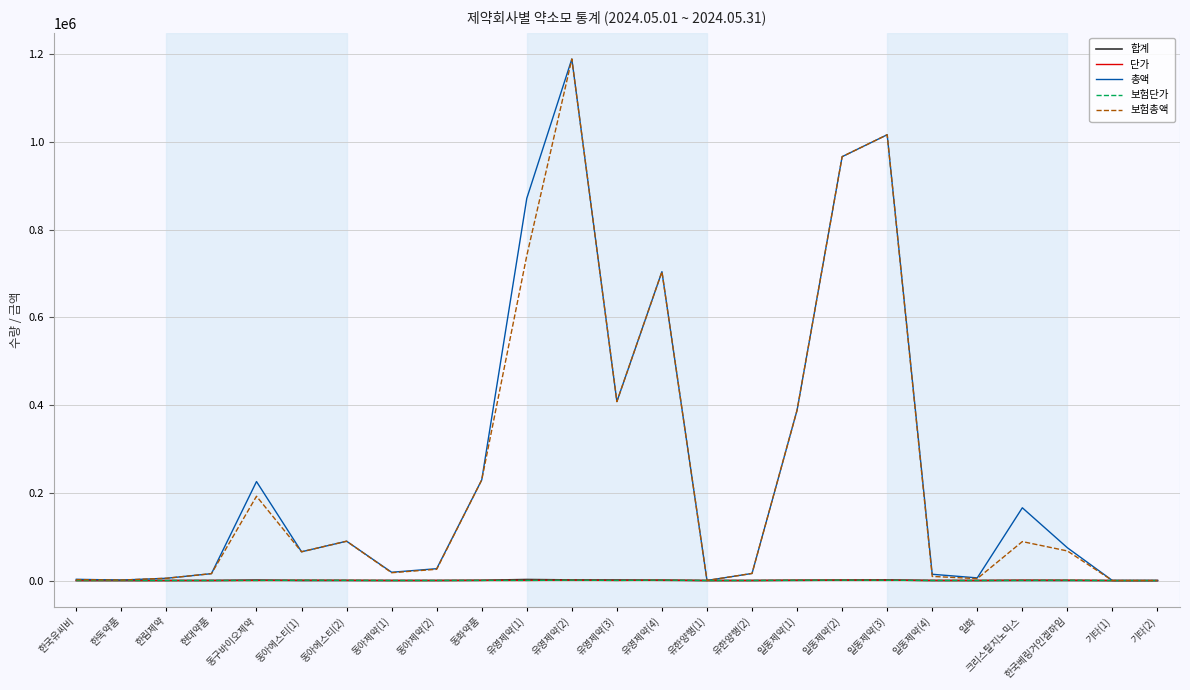

At which category is the sum across all series the highest?

유영제약(2)